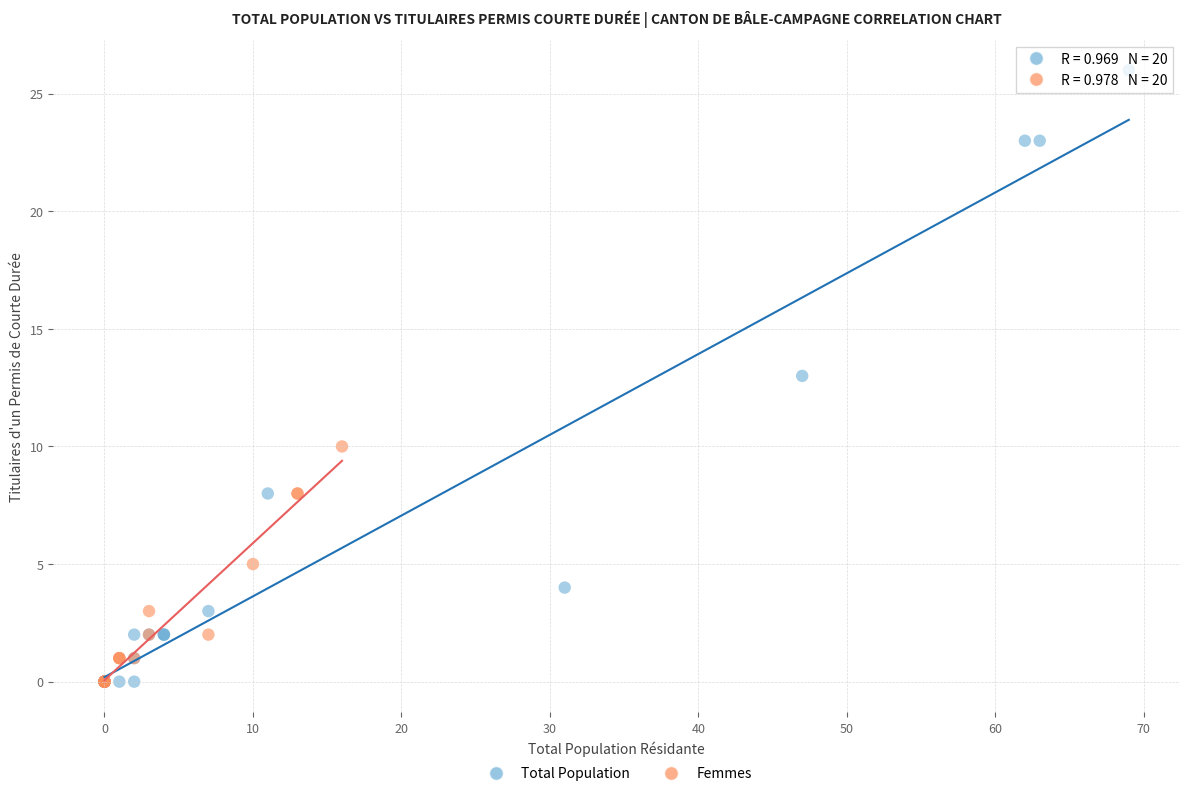

Which series has the largest Y range (max minus min)?

Total Population